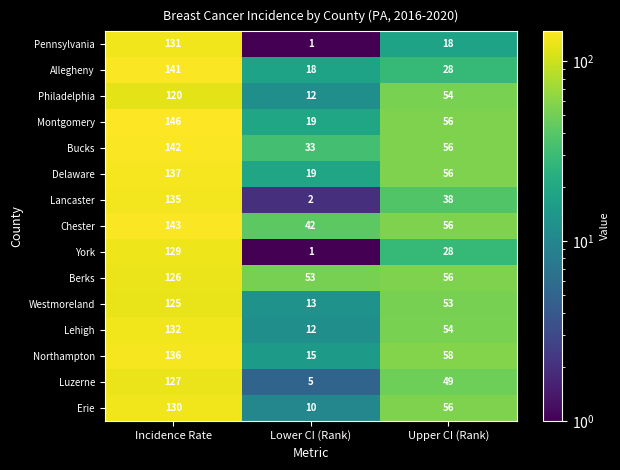

List the series in order of their peak value, highest first.

Montgomery, Chester, Bucks, Allegheny, Delaware, Northampton, Lancaster, Lehigh, Pennsylvania, Erie, York, Luzerne, Berks, Westmoreland, Philadelphia